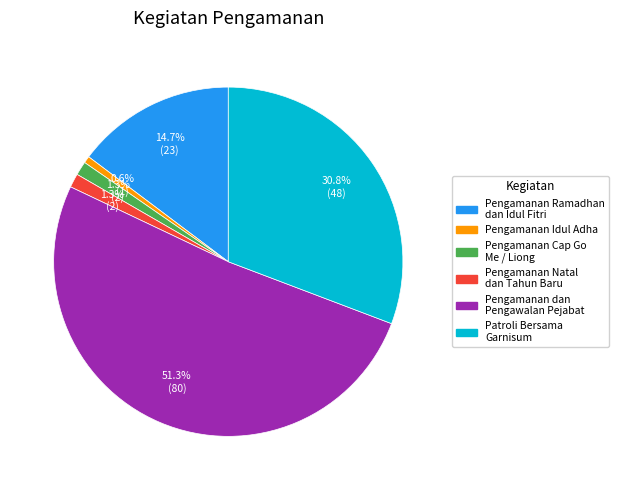

Is there any slice that represents more than half of the pie?

Yes